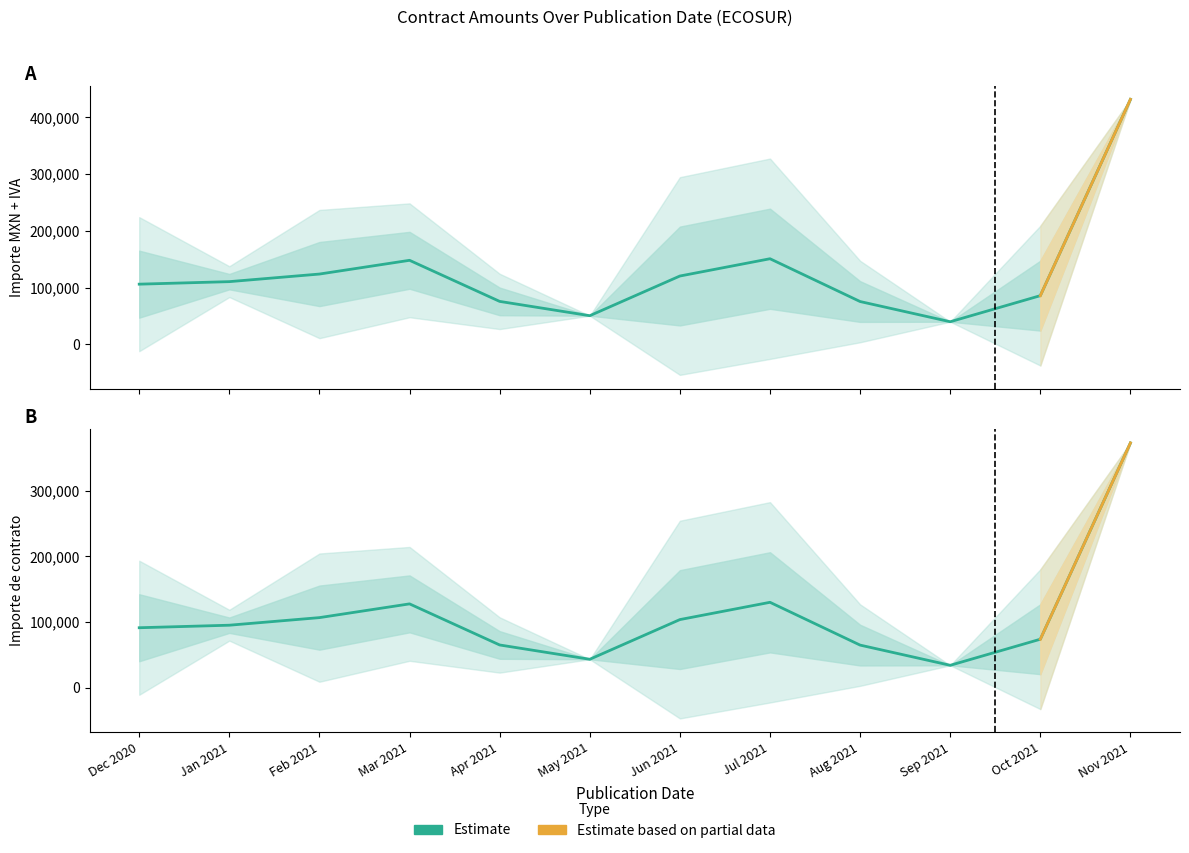

True or false: Importe de contrato and Importe del contrato (MXN + IVA) intersect in this chart.

False